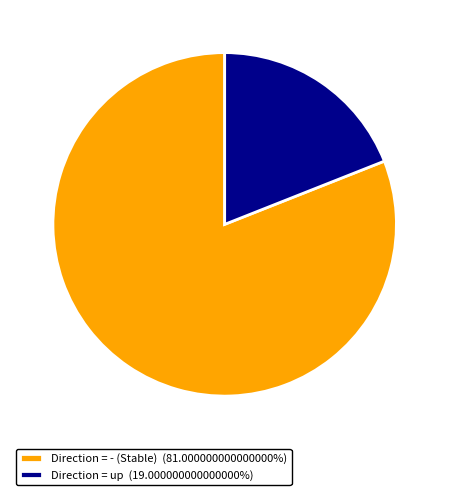

Do Direction = - (Stable) (81.000000000000000%) and Direction = up (19.000000000000000%) together represent more than half of the pie?

Yes